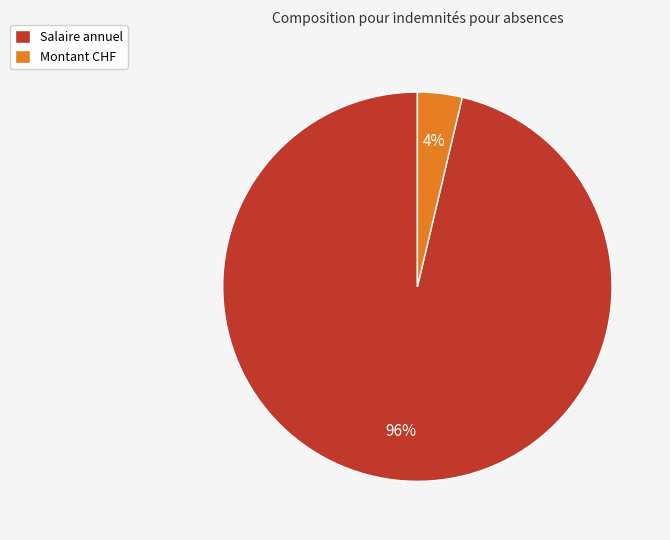

Which category has the biggest portion of the pie?

Salaire annuel